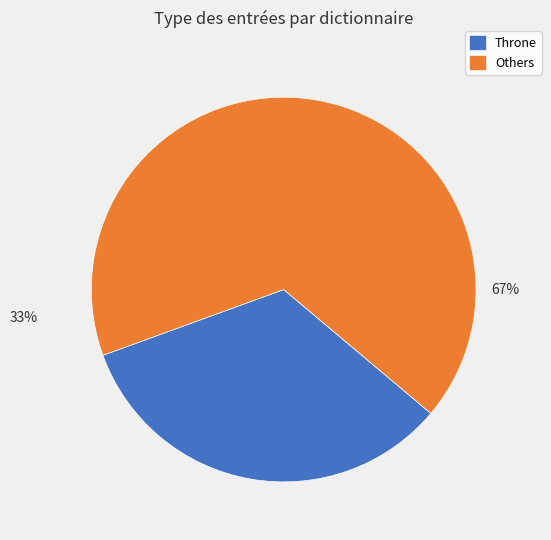

Is there a majority slice in this chart?

Yes